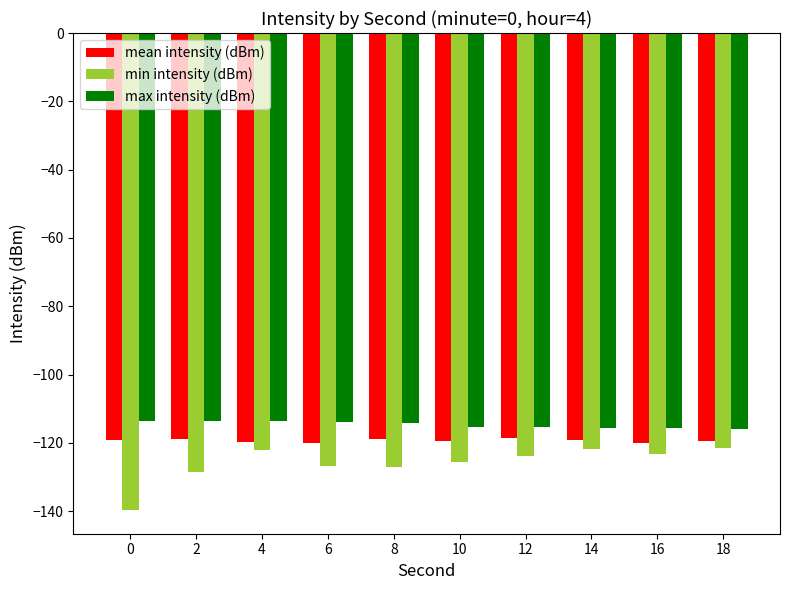

True or false: max intensity (dBm) has a value of -113.7 at 4.

True